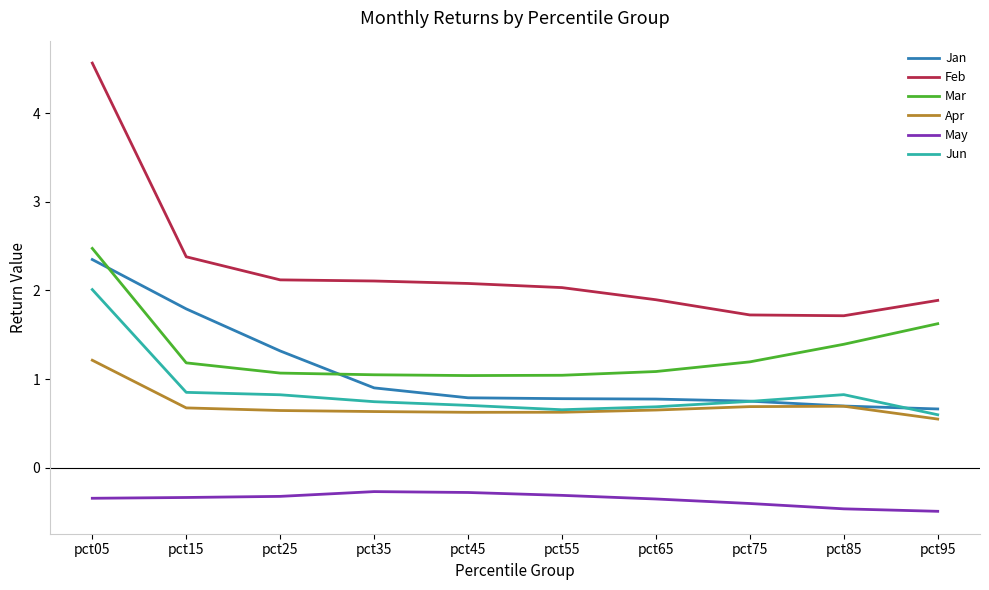

True or false: Jan and May cross at least once.

False